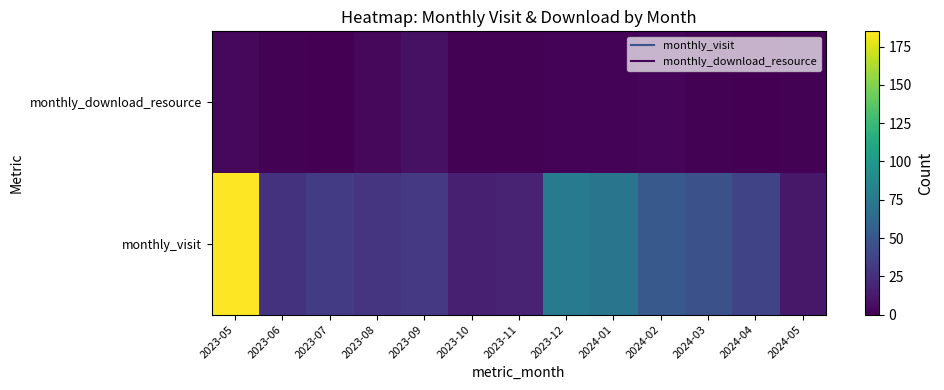

Rank the series at 2023-12 from highest to lowest value.

monthly_visit, monthly_download_resource